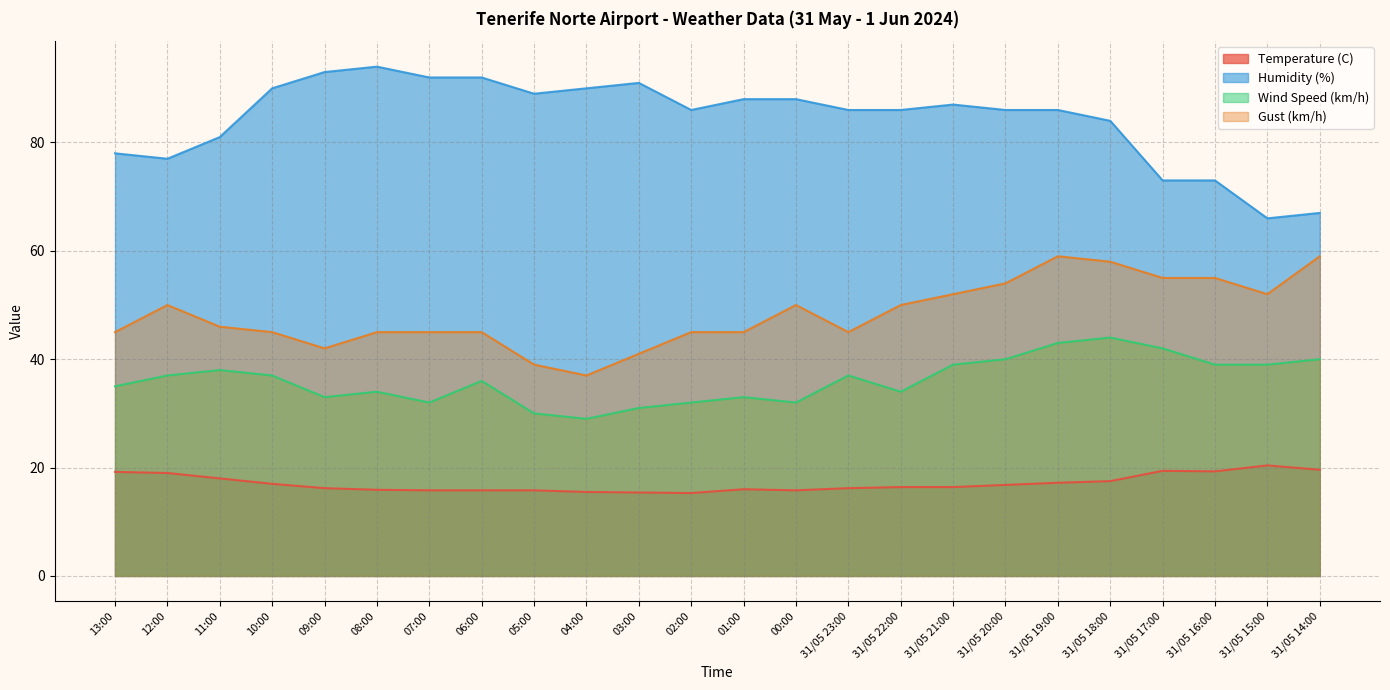

True or false: Humidity (%) and Wind Speed (km/h) cross at least once.

False